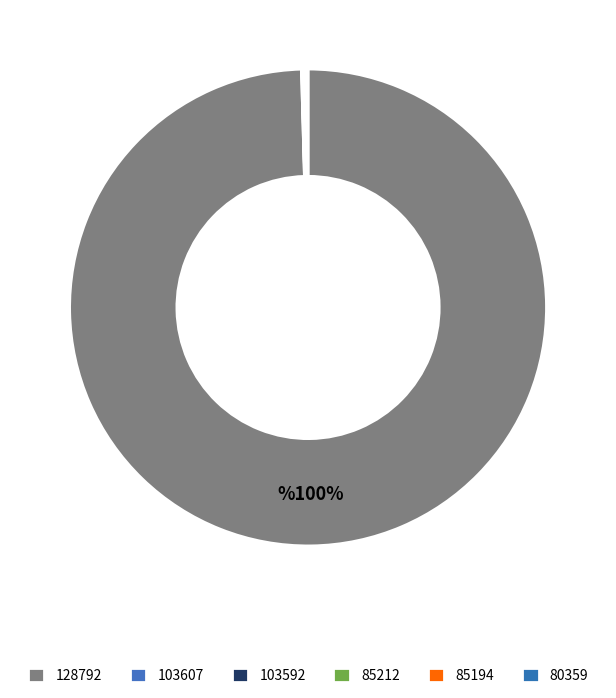

Is there a majority slice in this chart?

Yes